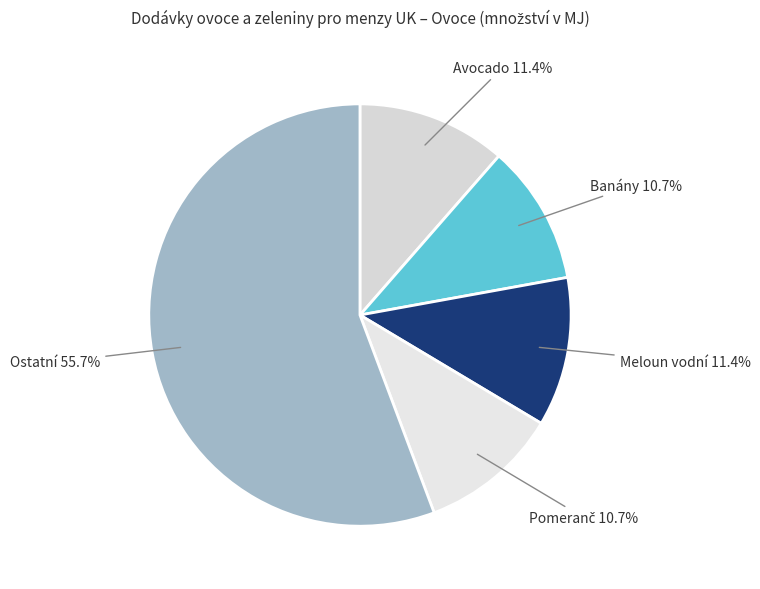

Which slice represents more than half of the pie?

Ostatní